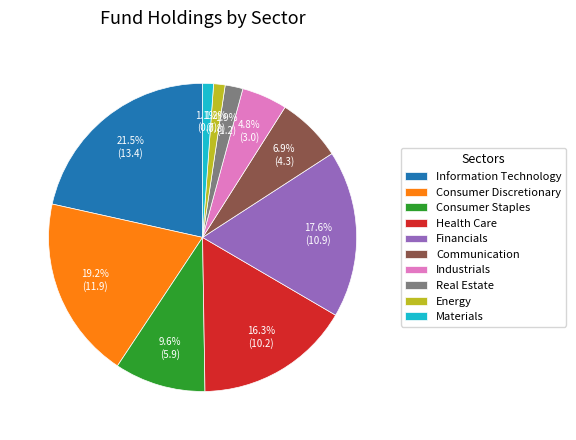

Which has a higher value, Real Estate or Consumer Staples?

Consumer Staples